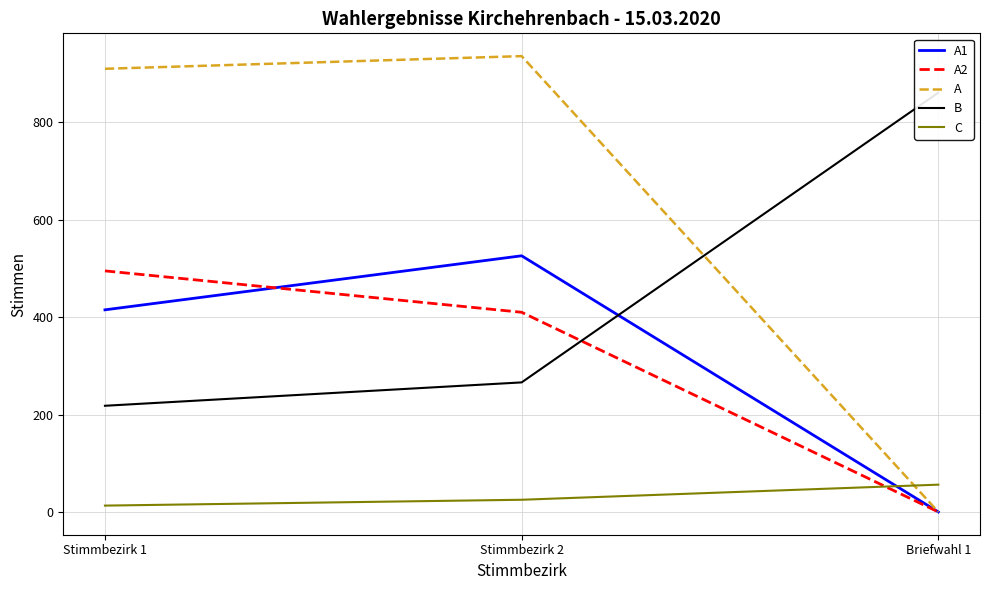

What is the difference between the maximum and minimum values in the B series?

643